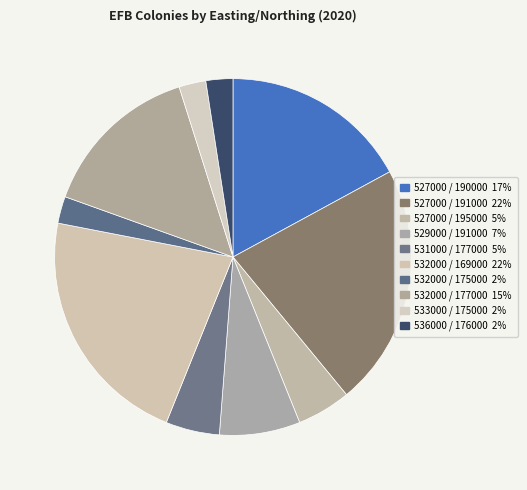

How many segments does this pie chart have?

10